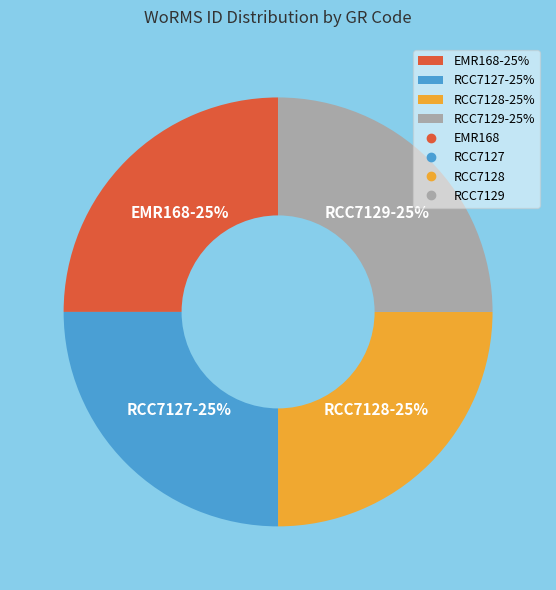

Is there a majority slice in this chart?

No